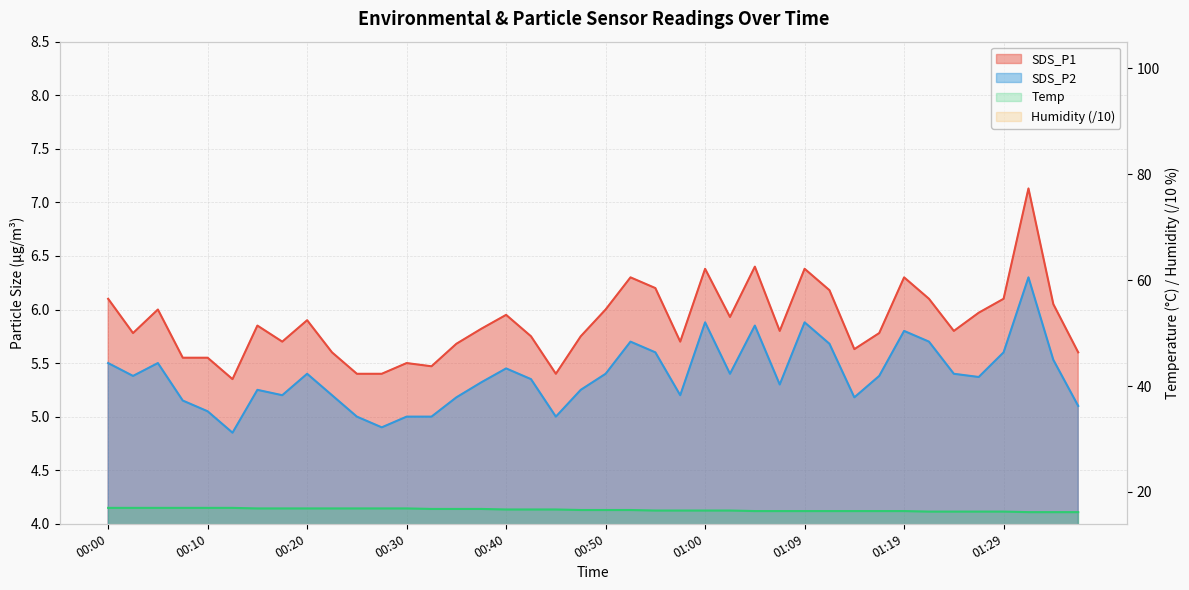

What is the greatest value displayed?

17.0